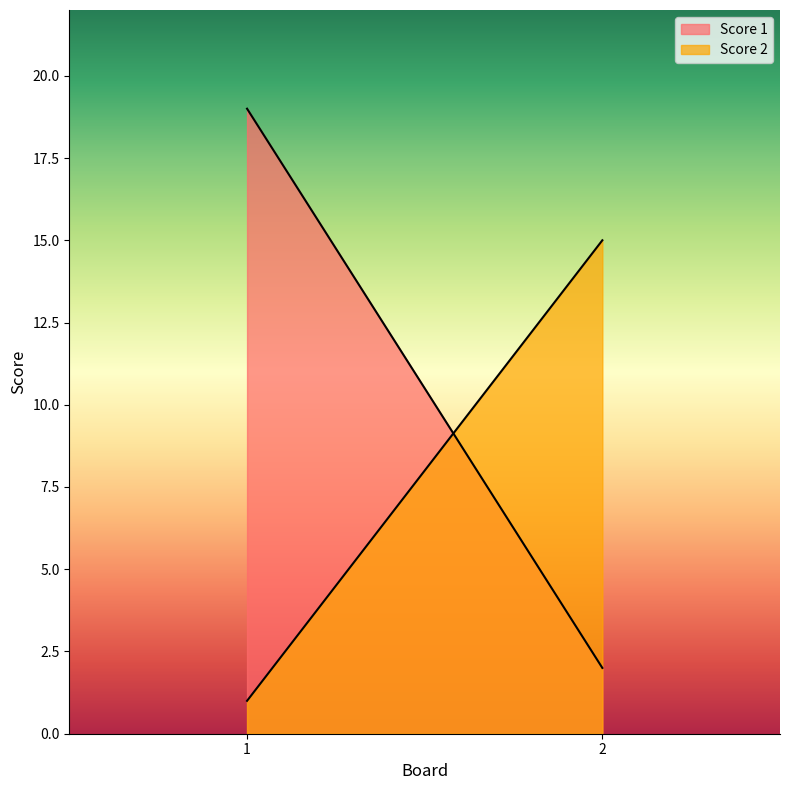

At 2, list the series in order from smallest to largest.

Score 1, Score 2